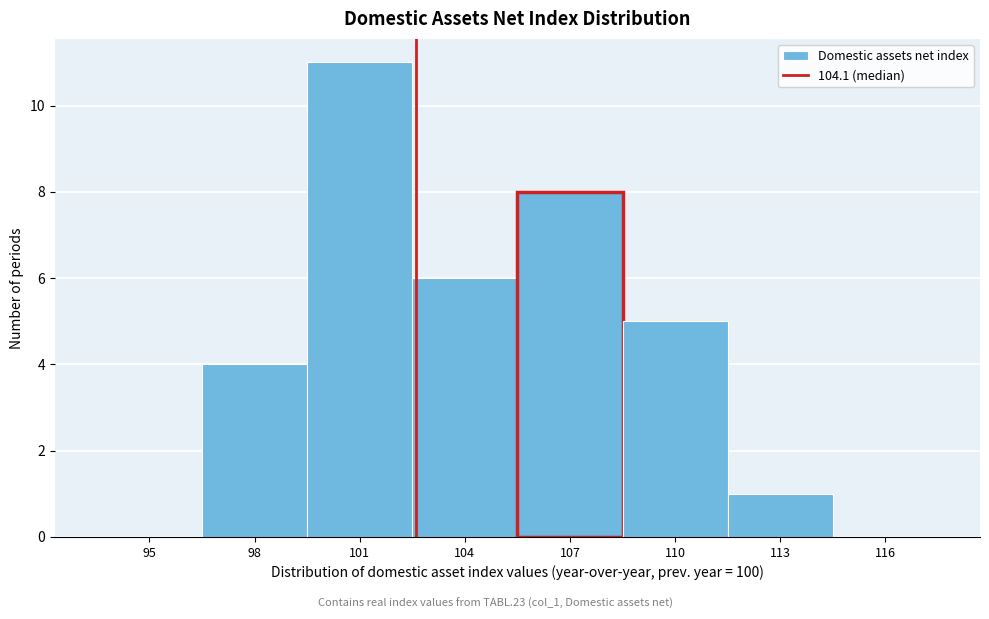

Reading left to right, list all the values displayed in this chart.

95=0	98=4	101=11	104=6	107=8	110=5	113=1	116=0